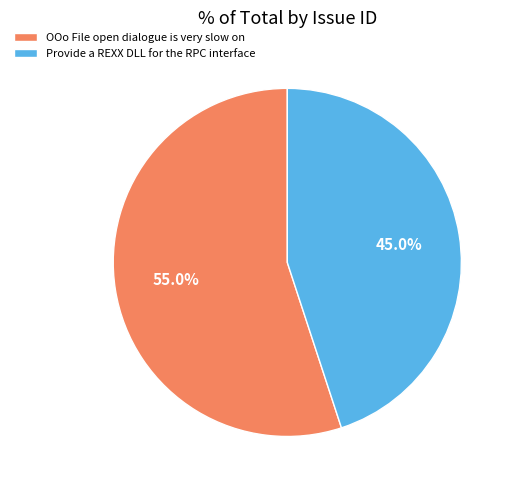

Rank the categories by value from highest to lowest.

OOo File open dialogue is very slow on, Provide a REXX DLL for the RPC interface